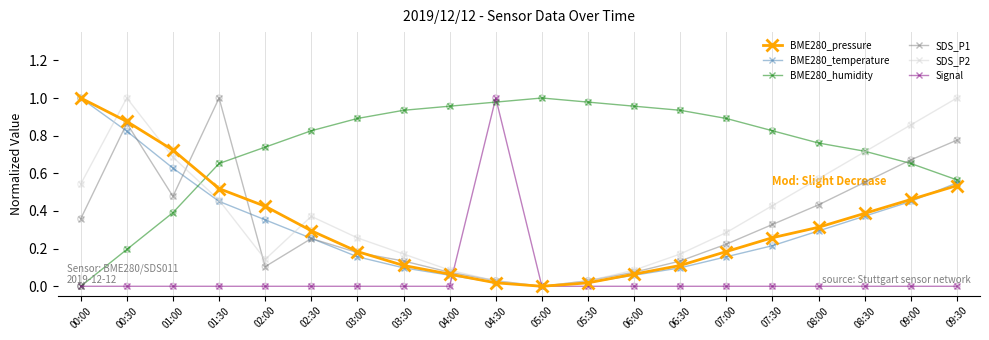

Between 03:00 and 08:30, which series saw the biggest shift?

SDS_P2